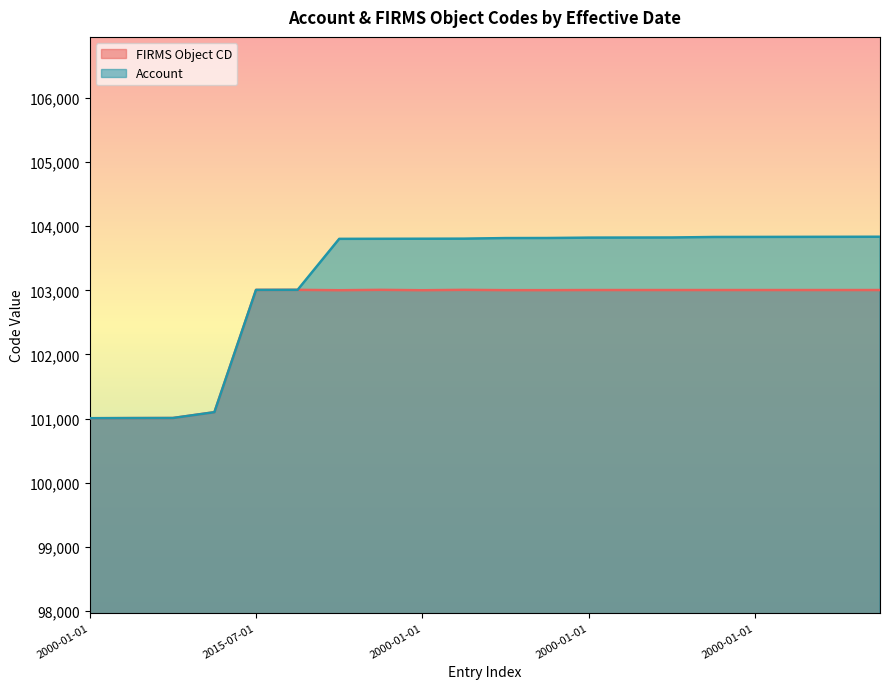

At how many categories does at least one series exceed 103668?

14